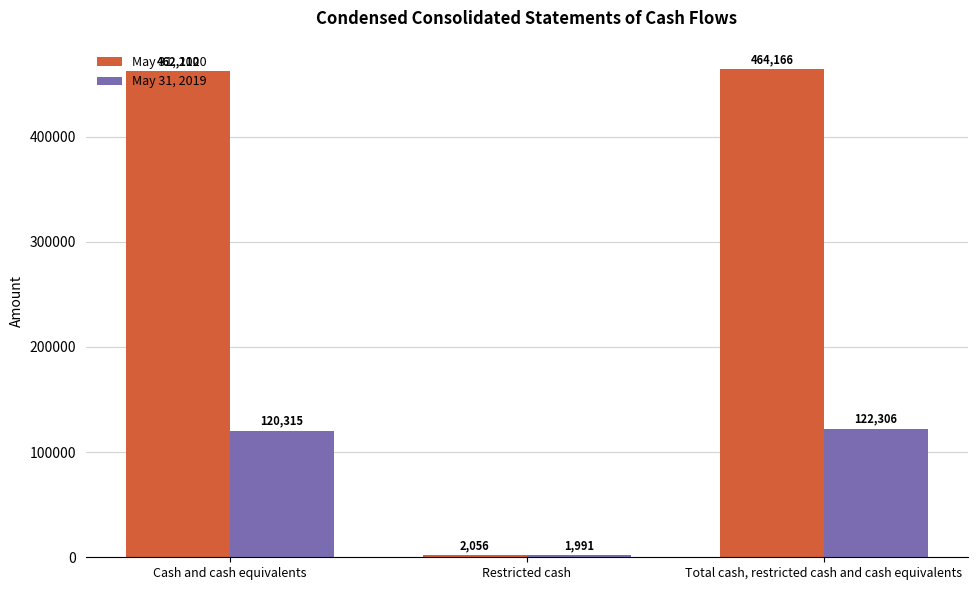

Where is May 31, 2020 nearest to the value 233111?

Cash and cash equivalents